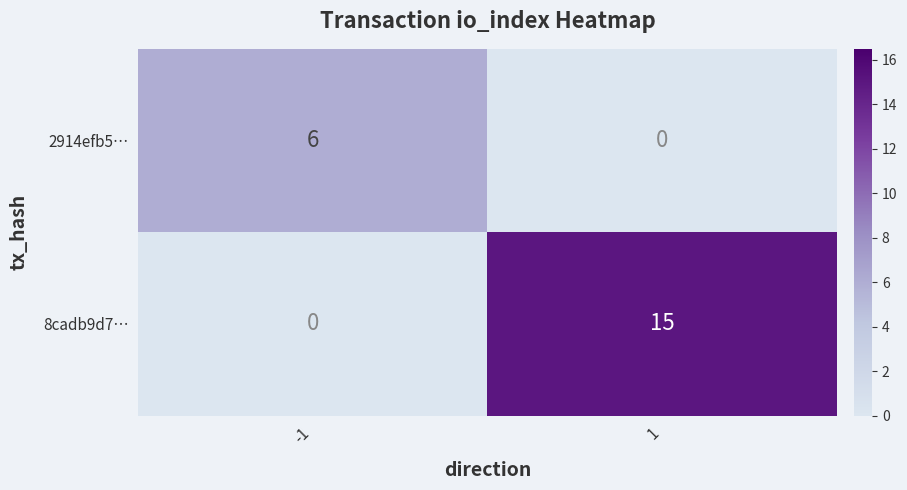

Between -1 and 1, which series saw the biggest shift?

8cadb9d7…